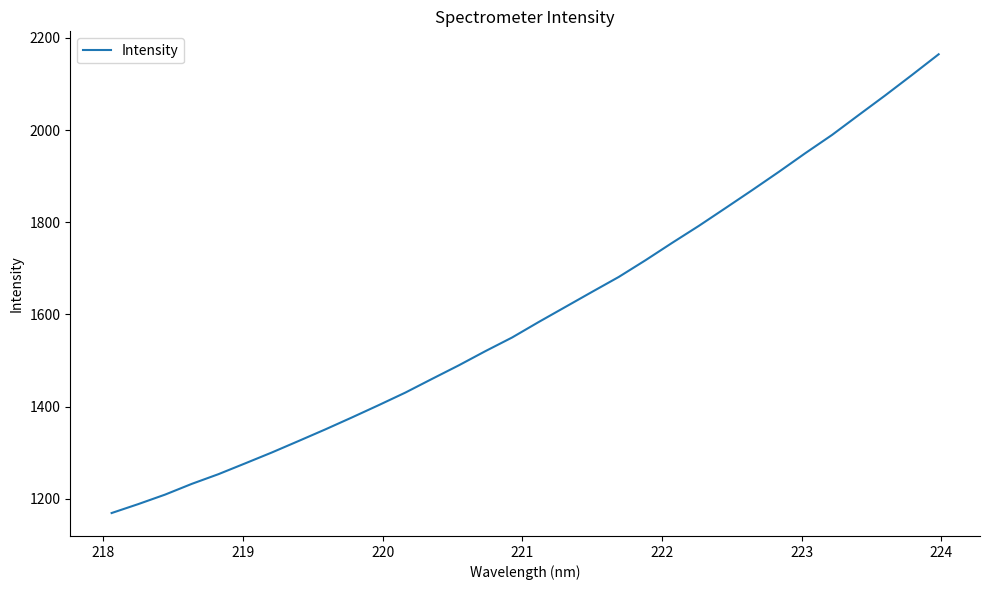

What is the greatest value displayed?

2164.3